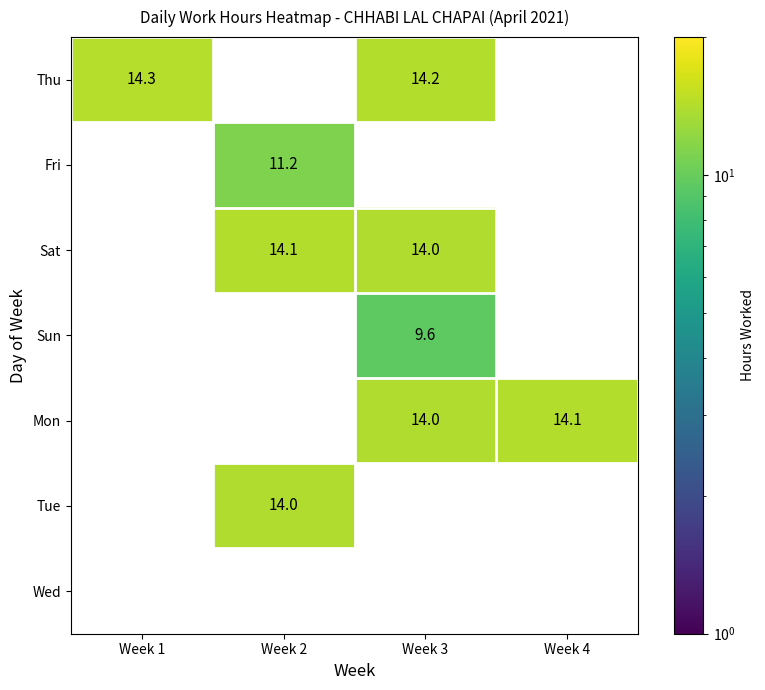

What is the difference between the maximum and minimum values in the Thu series?

0.1